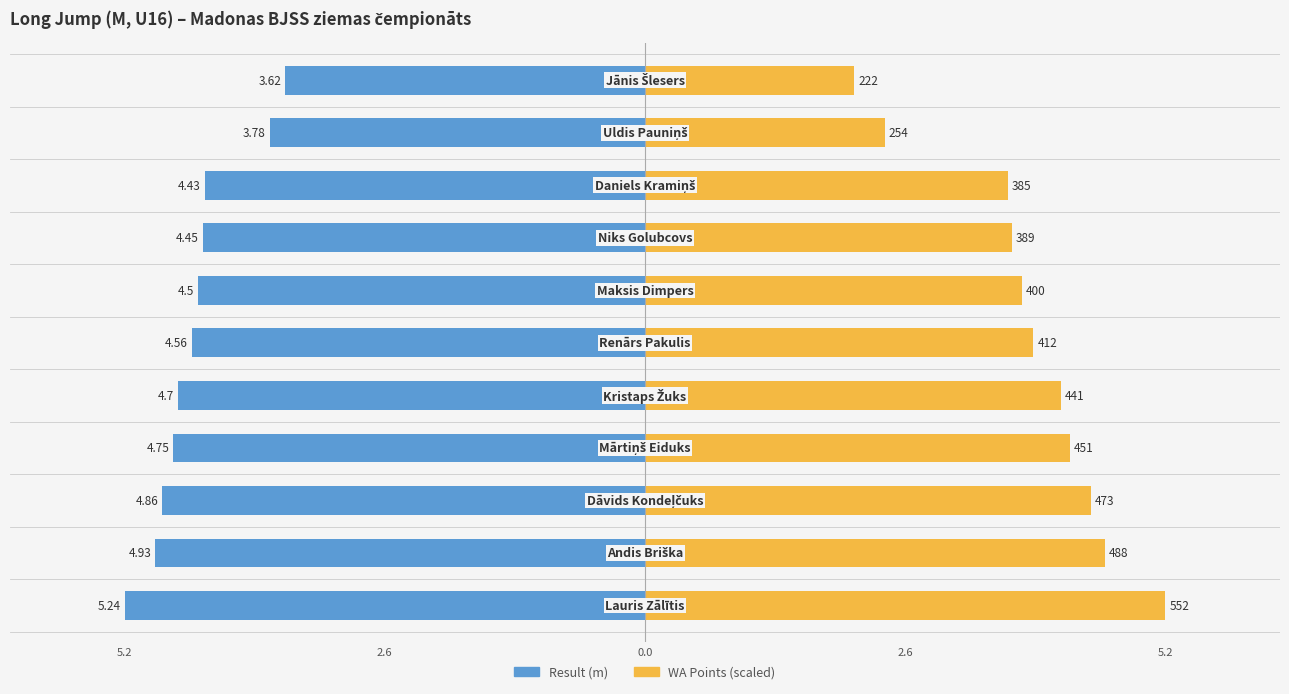

What is the sum of all WA Points (scaled) values?

42.4